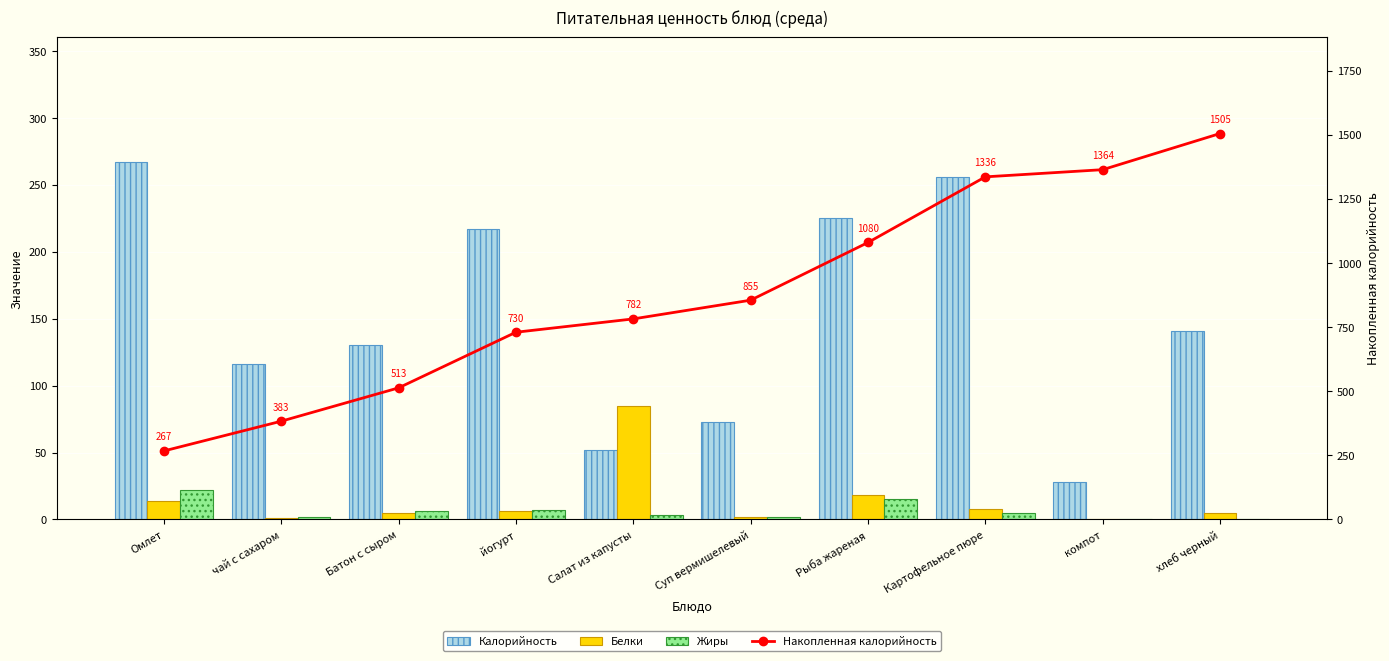

What is the total value across all series at компот?

1392